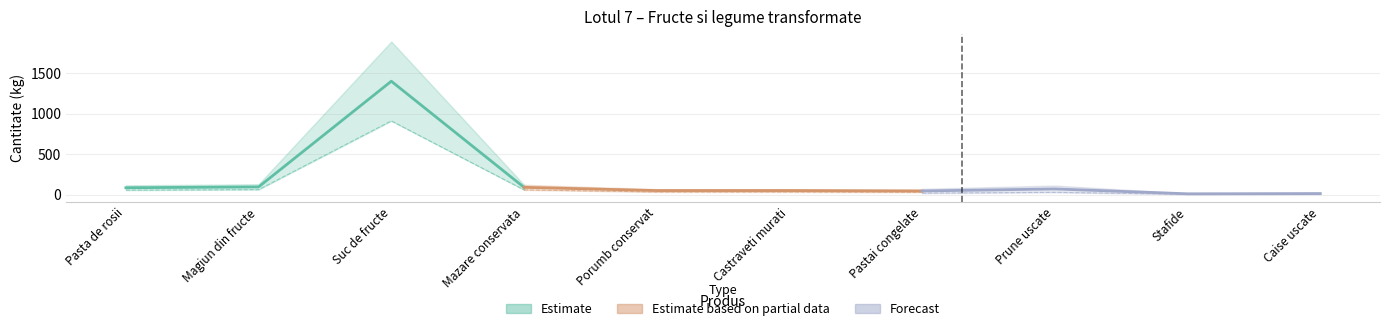

What is the difference between the maximum and minimum values in the Estimate series?

1315